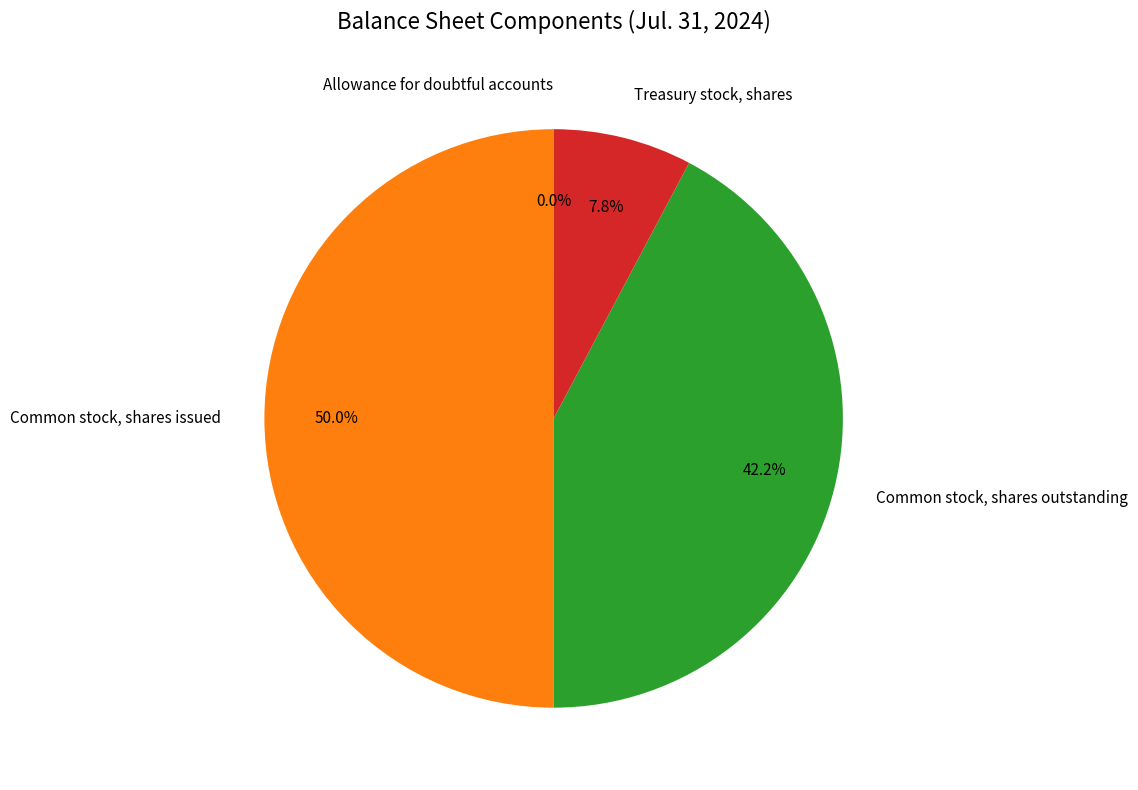

Does Common stock, shares outstanding represent more than half of the total?

No